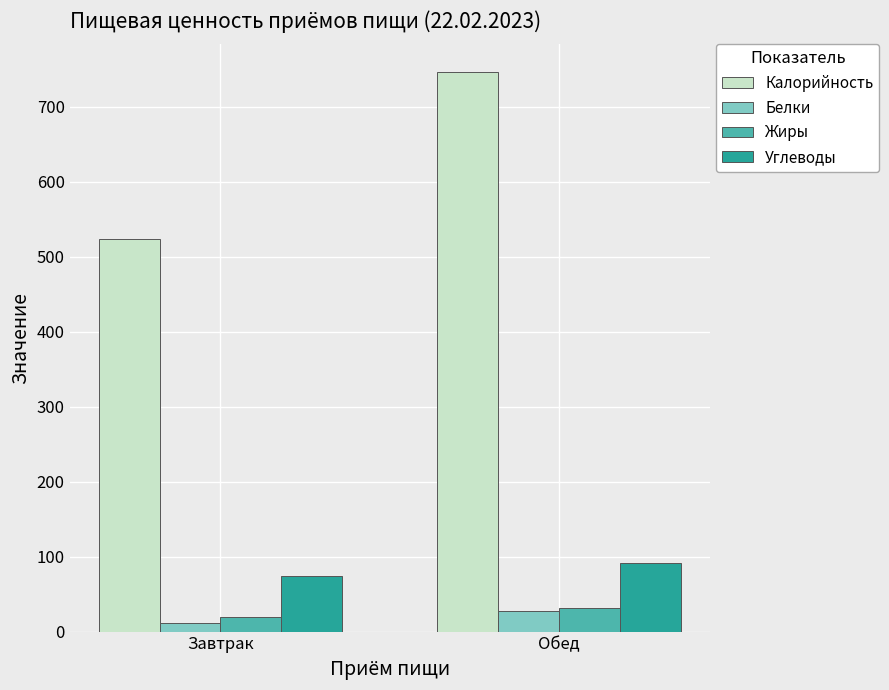

Count the Белки values in the range 12 to 27.

2